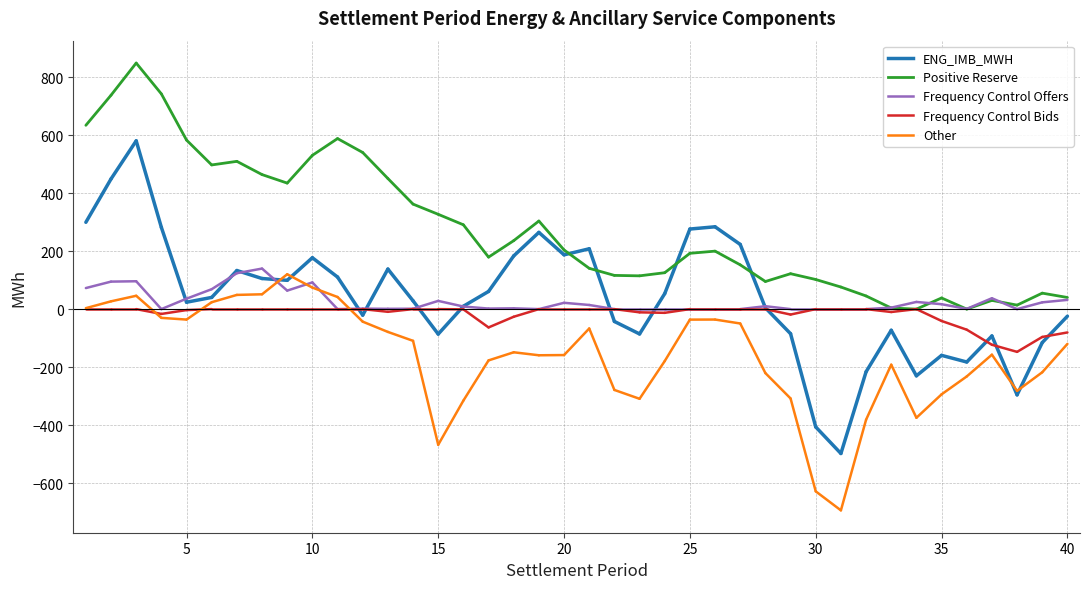

At which label does Frequency Control Offers reach its minimum?

4